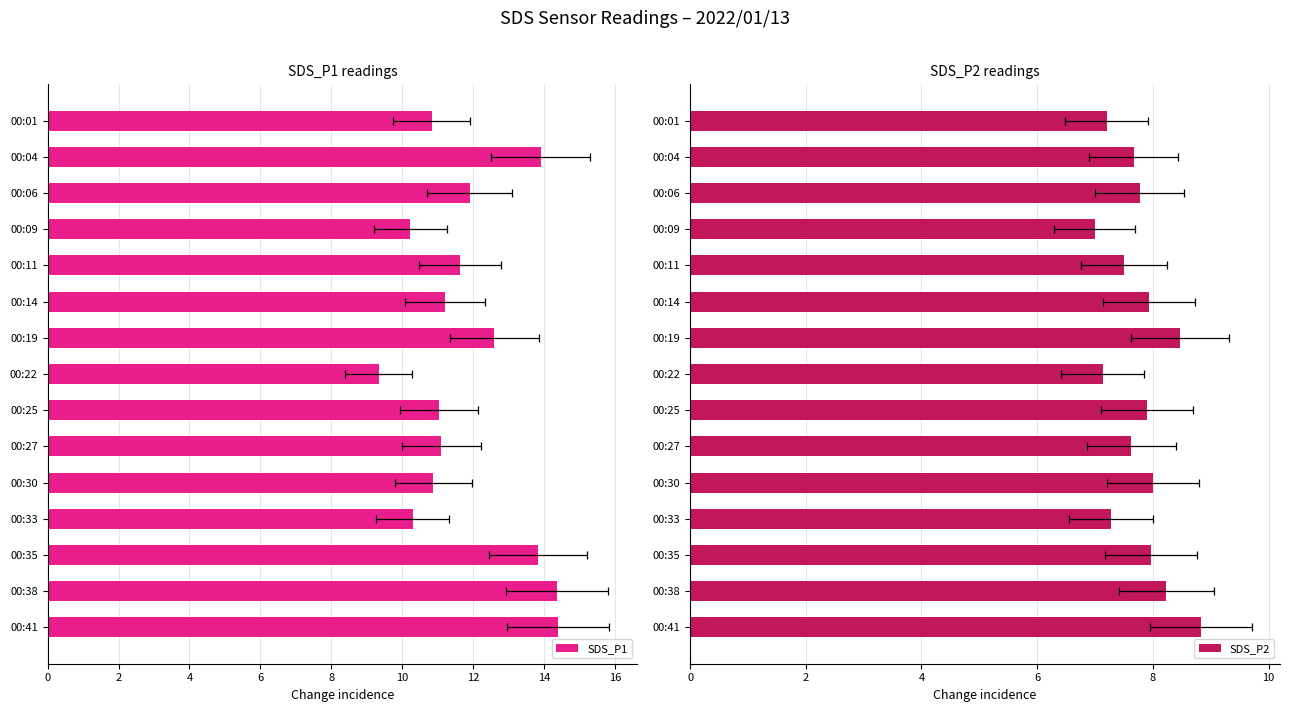

Read the SDS_P1 value at 00:04.

13.9